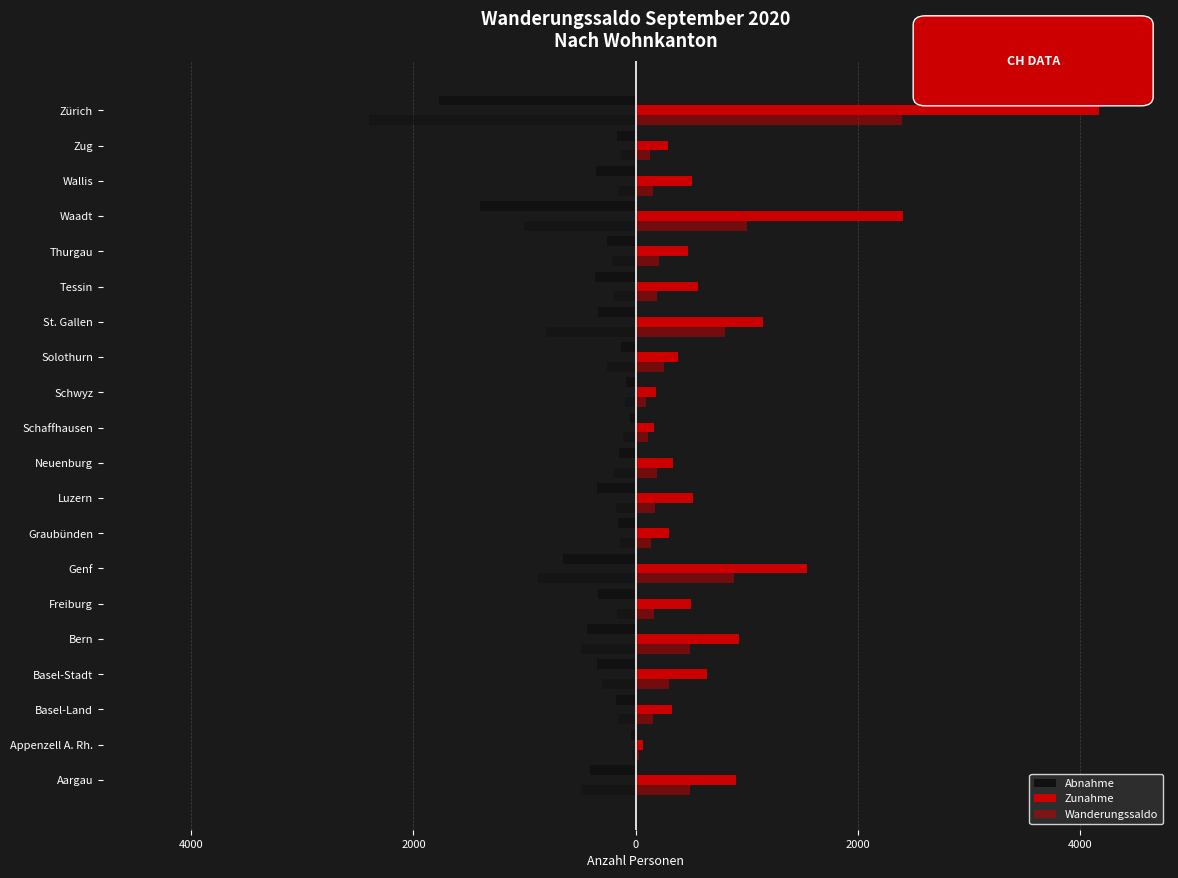

What is the difference between the maximum and minimum values in the Zunahme series?

4102